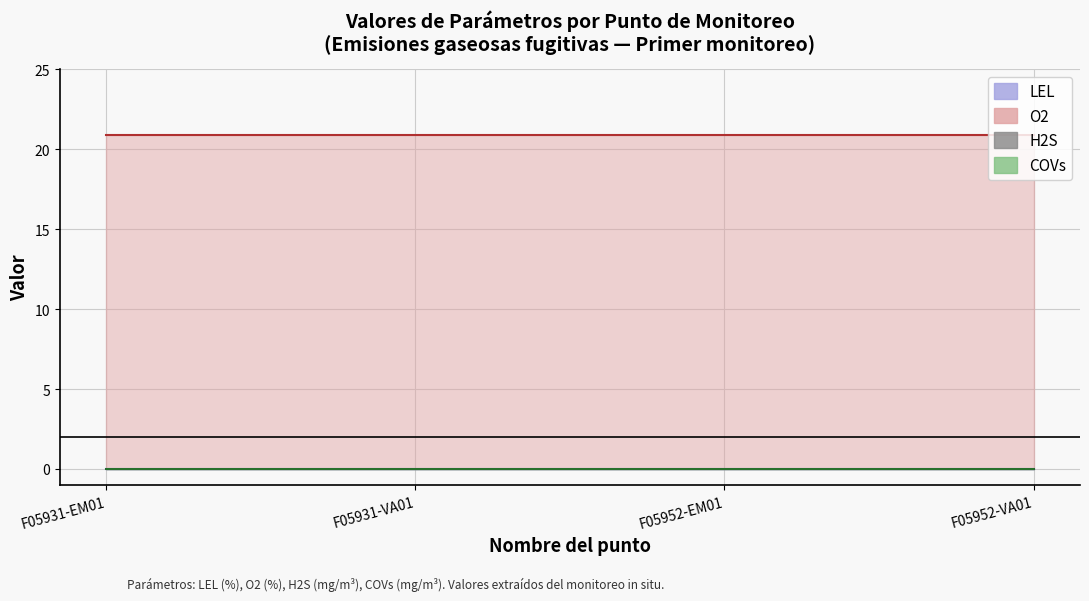

How many lines are shown in the chart?

4